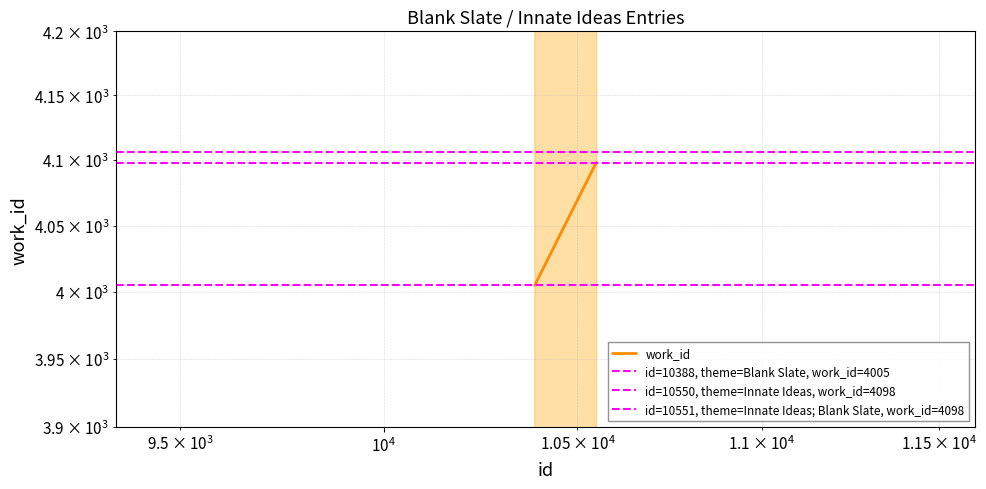

Rank the categories by value from lowest to highest.

10388, 10550, 10551